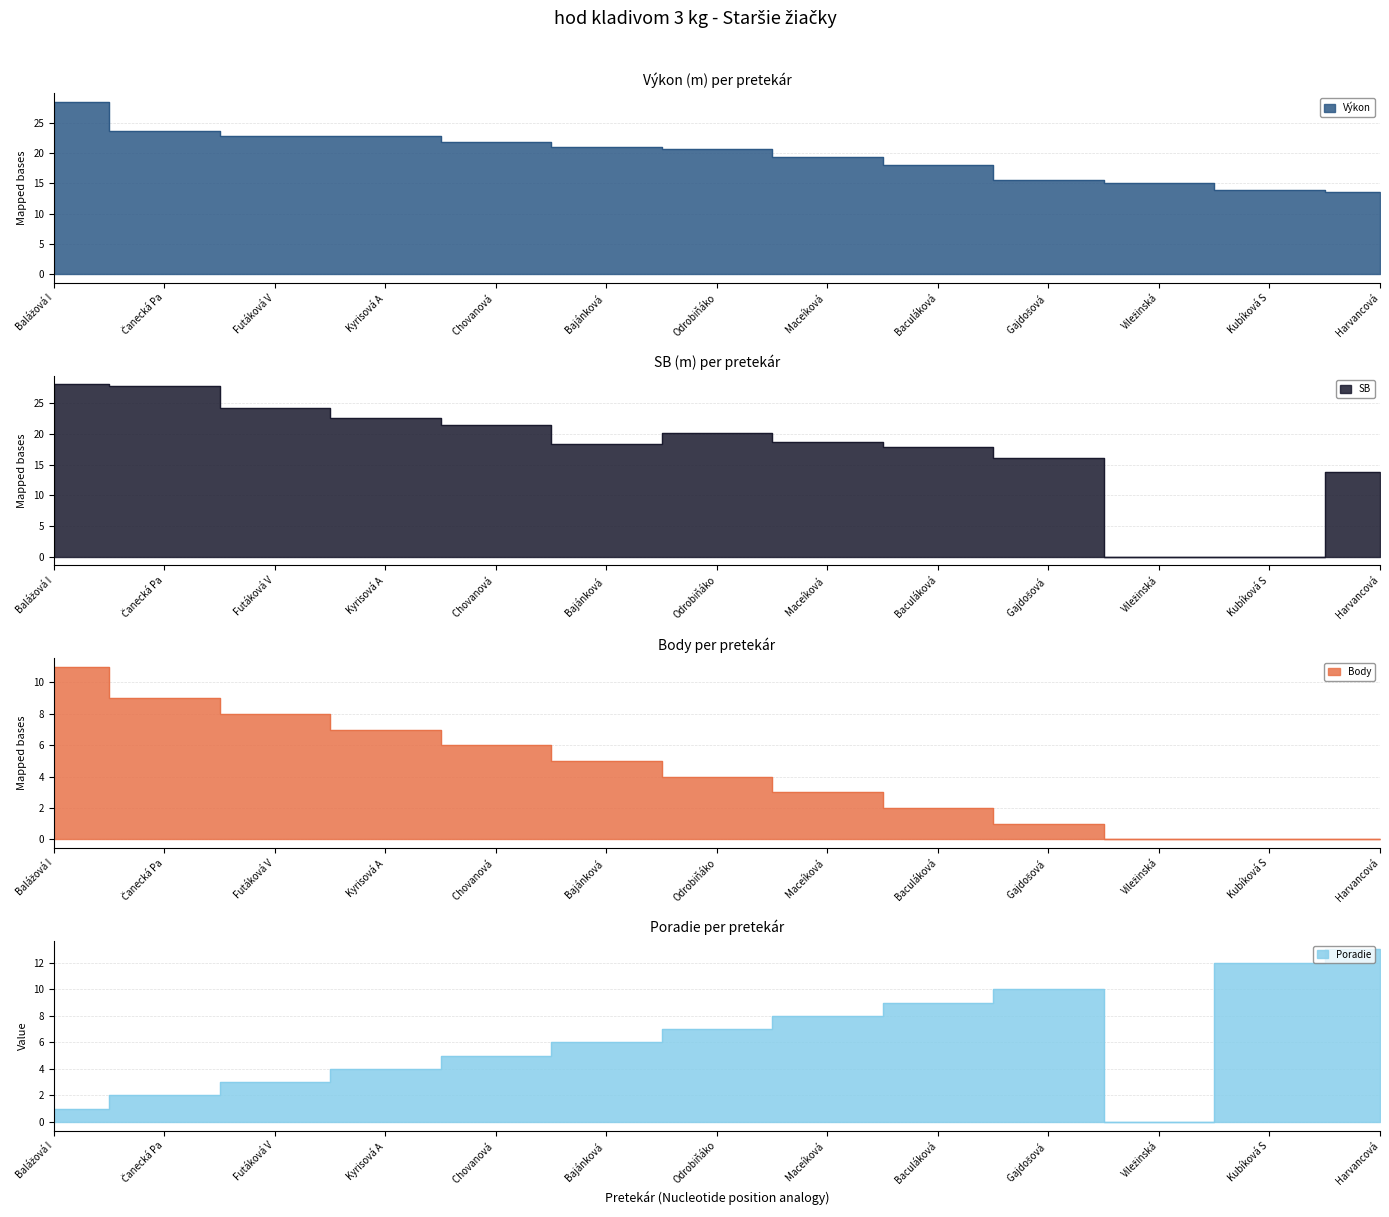

Rank the series at Gajdošová from lowest to highest value.

Body, Poradie, Výkon, SB